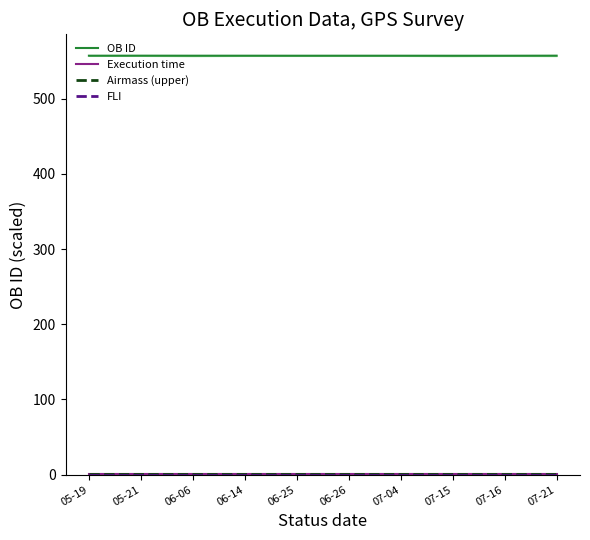

What is the difference between the second highest and second lowest values in the OB ID series?

0.1